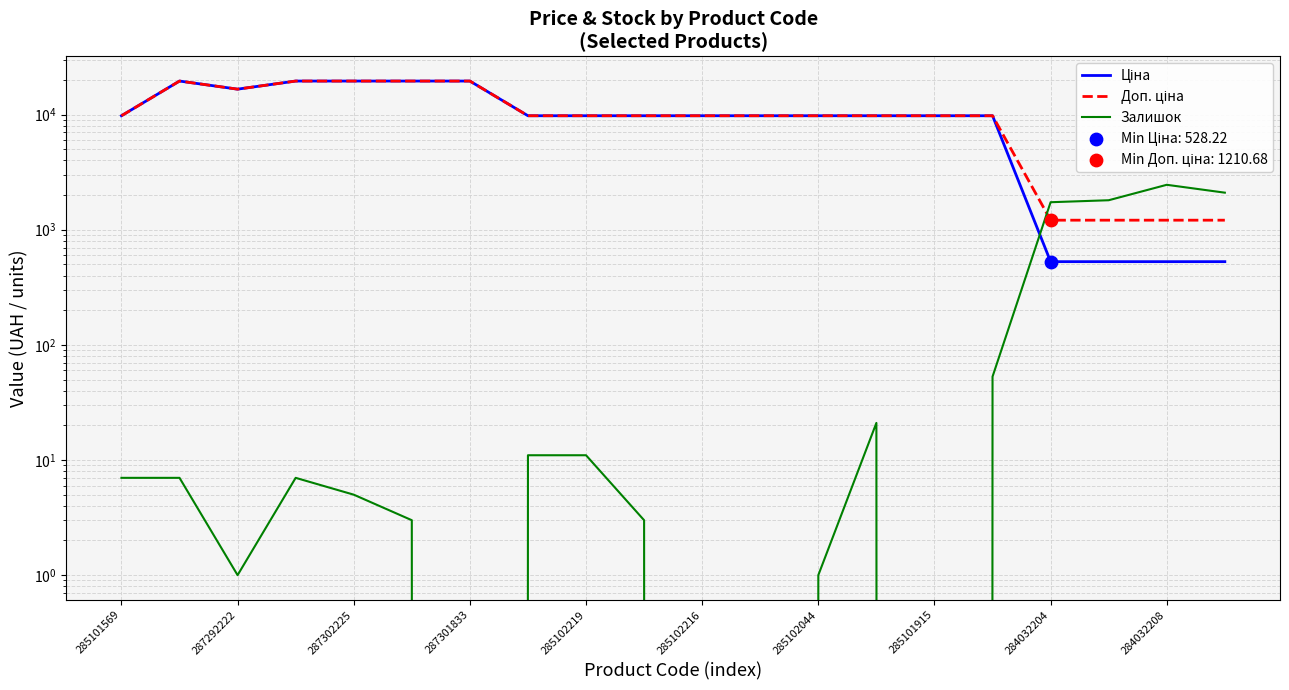

Which series has the largest total across all categories?

Доп. ціна